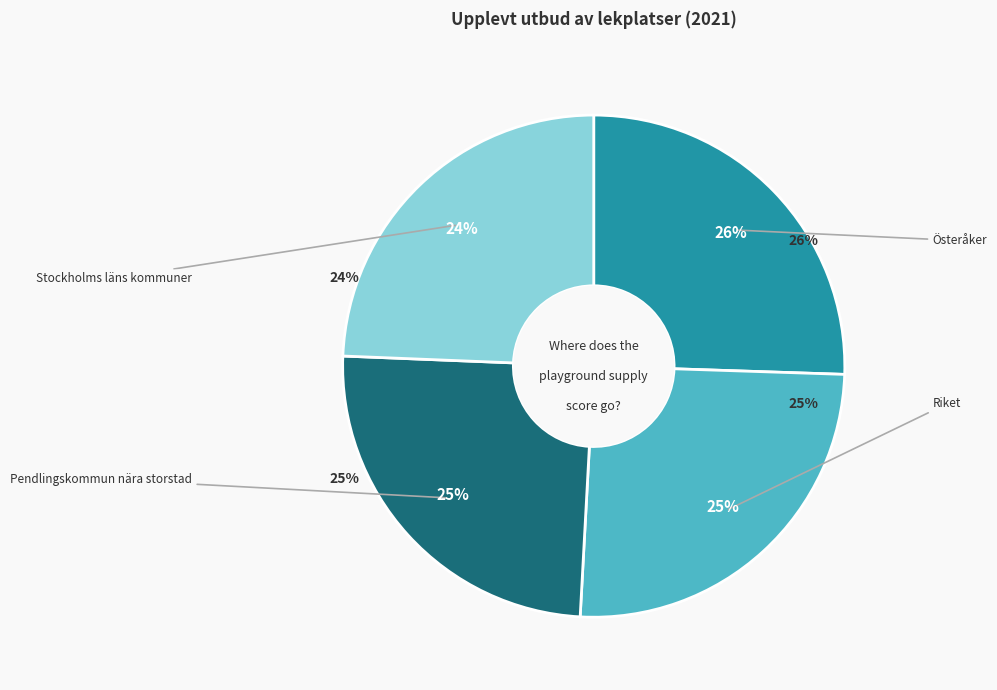

Approximately how many times larger is the value at Pendlingskommun nära storstad compared to Österåker?

1.0